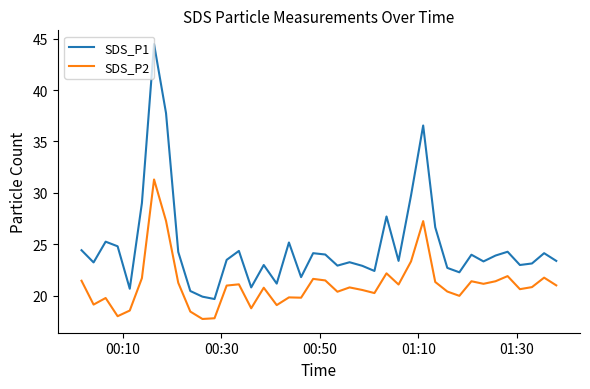

Is this an area chart (filled region under the line)?

No